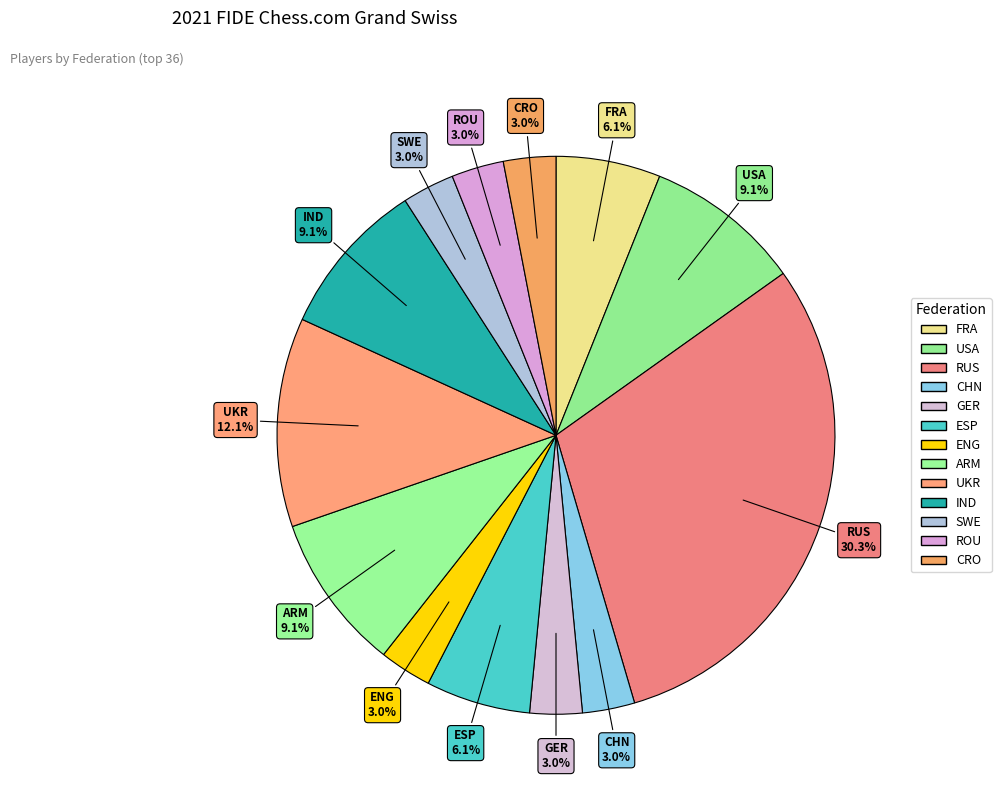

How many slices are in this pie chart?

13